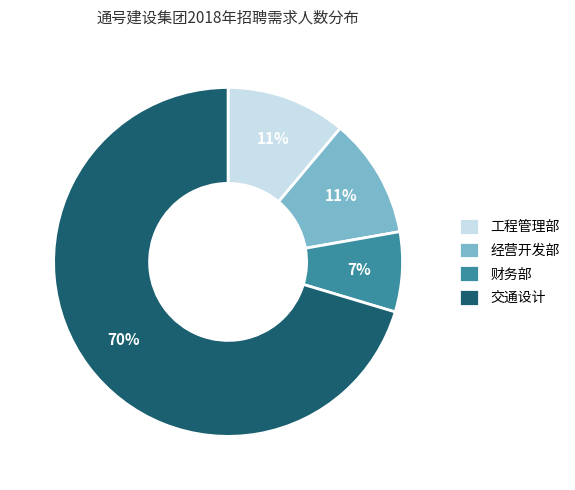

Which slice is the smallest?

财务部